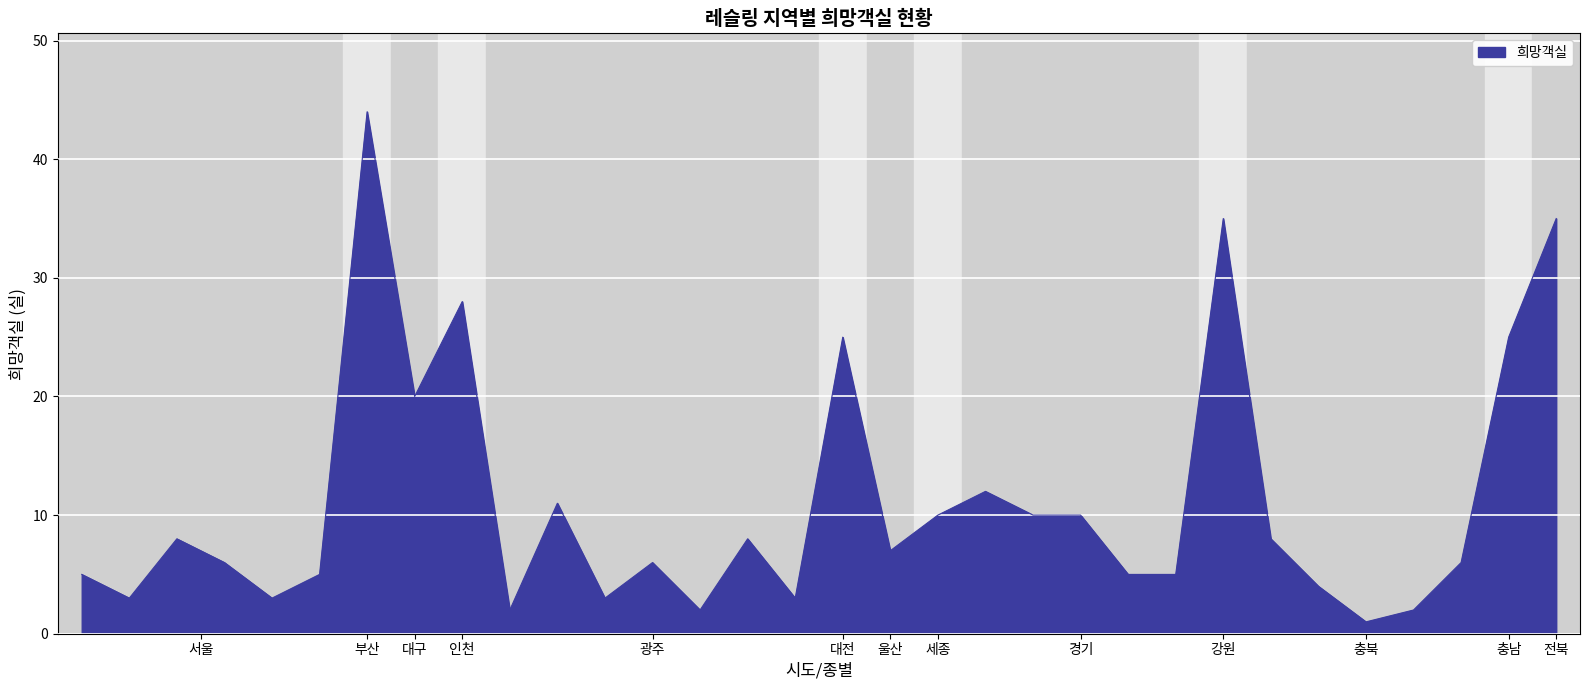

What is the maximum value shown in the chart?

44